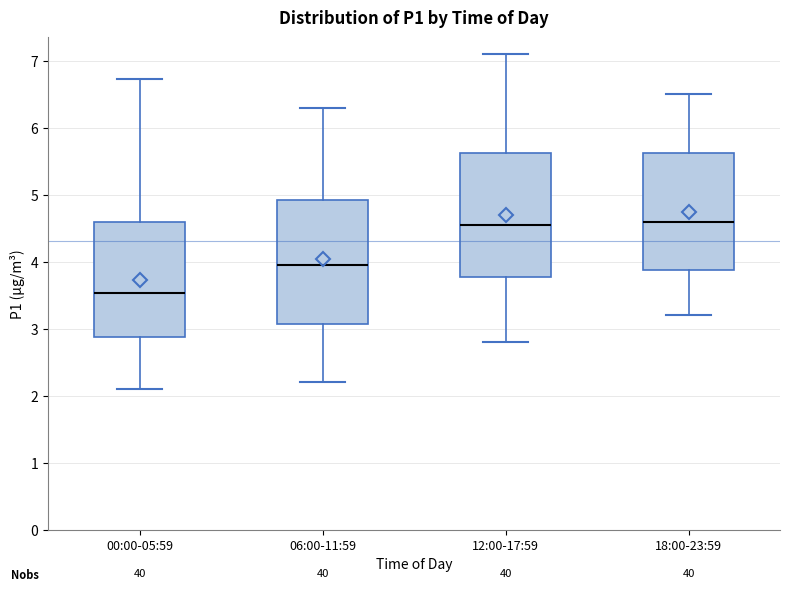

Where does the upper whisker of the box for 18:00-23:59 end on the y-axis? The values are not printed on the chart, so give them approximately, as read against the axis.

6.5